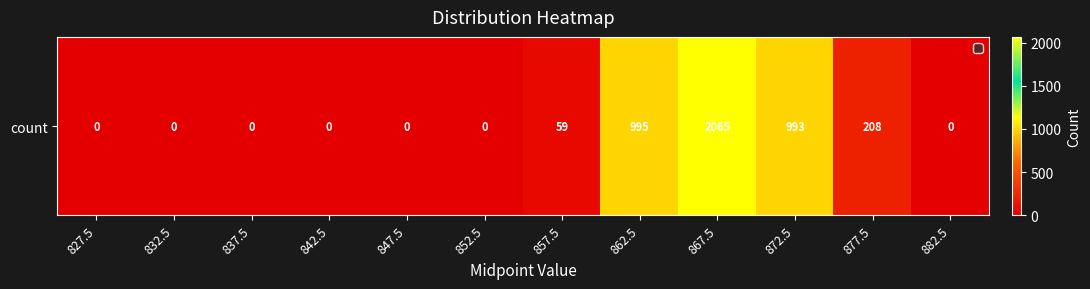

How many positive values are there?

5